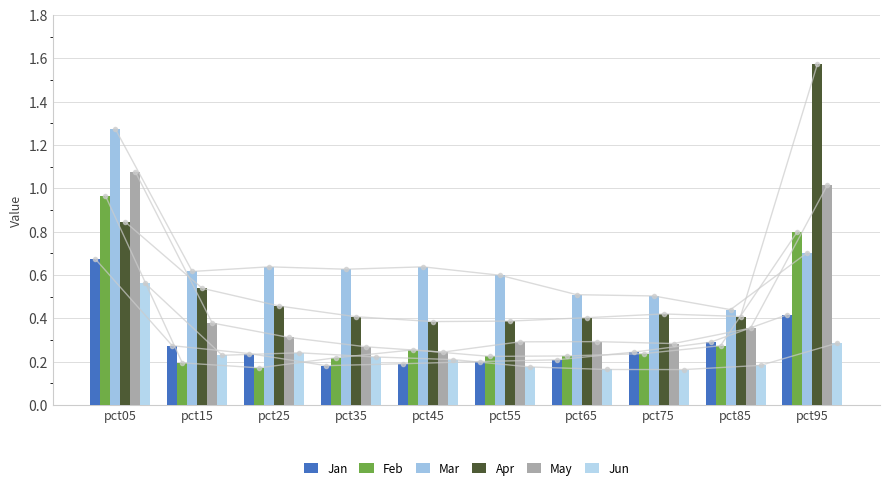

What is the average value of the Jan series?

0.3